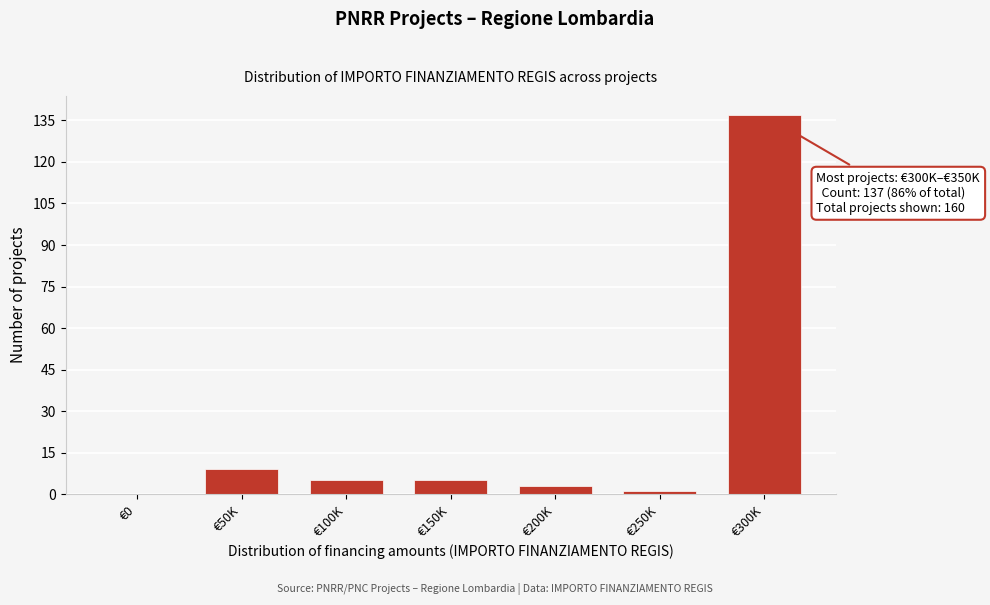

Reading left to right, extract all data points from this chart.

€0=0	€50K=9	€100K=5	€150K=5	€200K=3	€250K=1	€300K=137